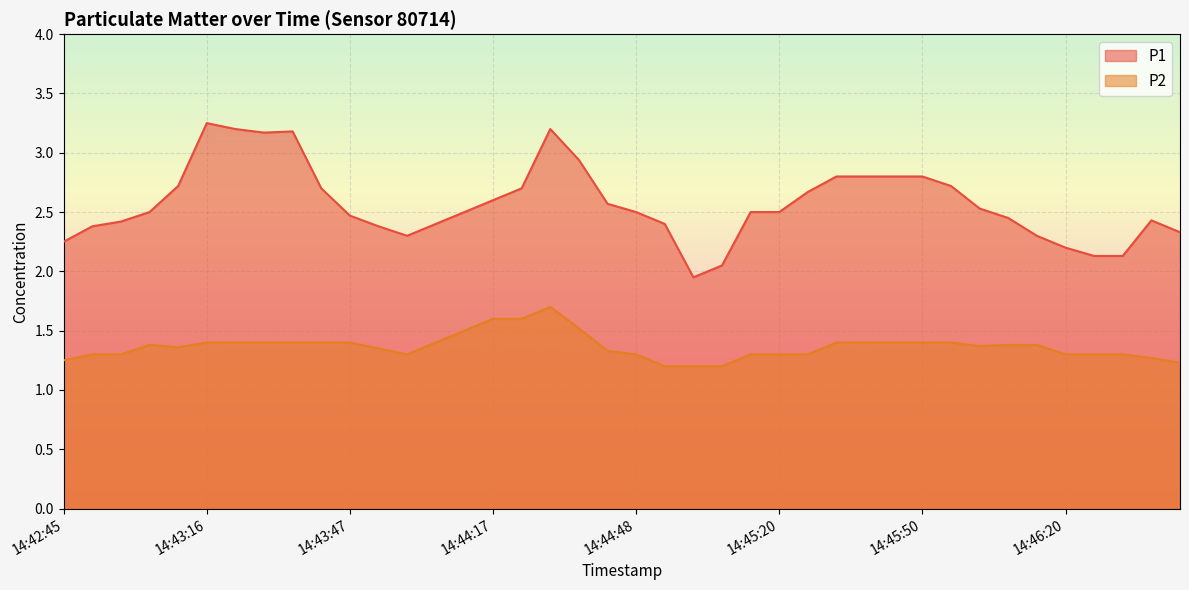

What is the maximum value shown in the chart?

3.2